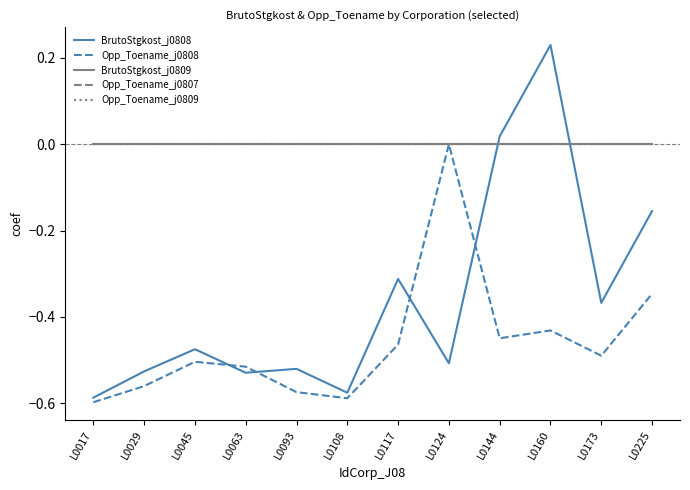

At which label is BrutoStgkost_j0809 closest to 0?

L0017